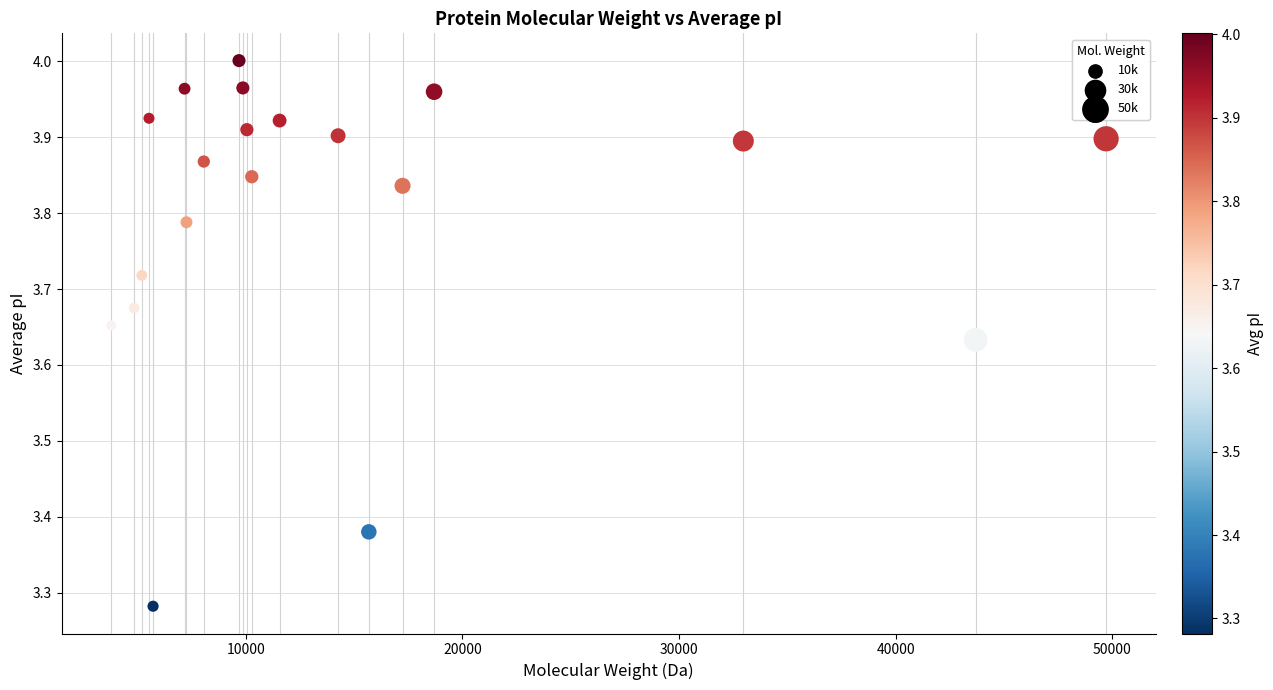

What is the range of Y values (max minus min)?

0.7